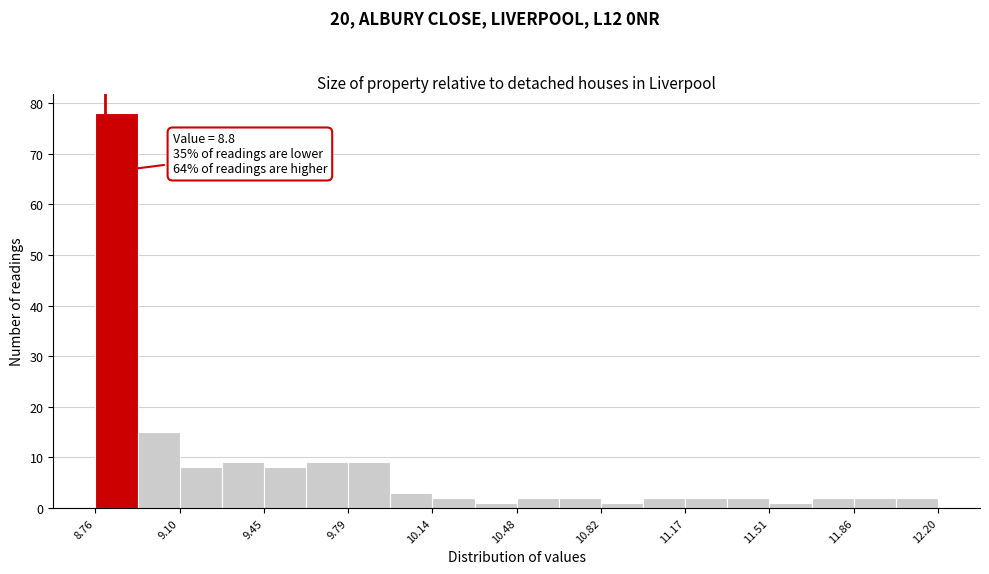

Around what value on the x-axis is the tallest bar? Give the approximate position of its centre, as read against the axis.

8.85